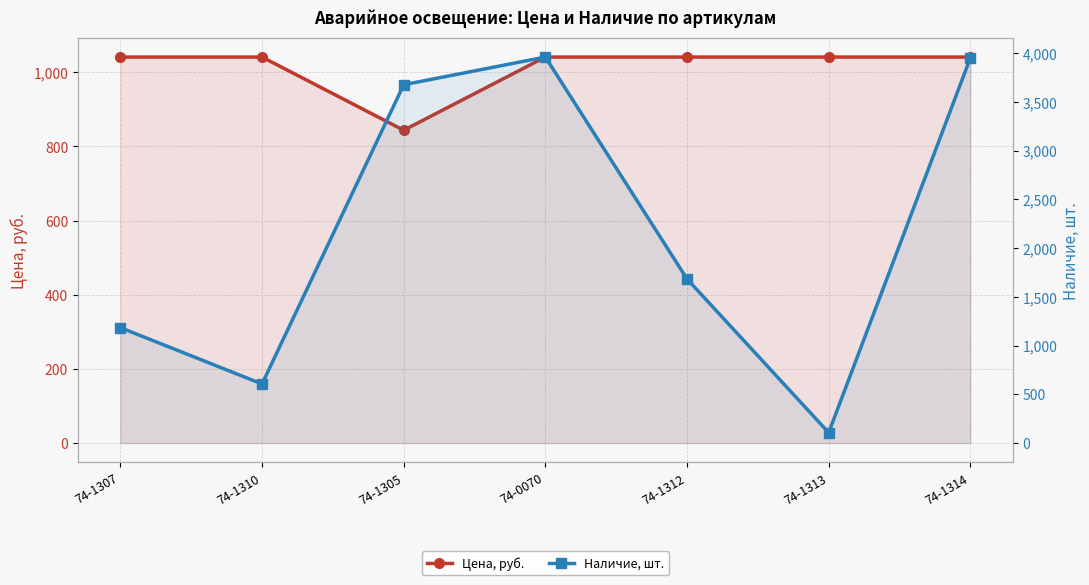

At which category does the chart reach its minimum across all series?

74-1313